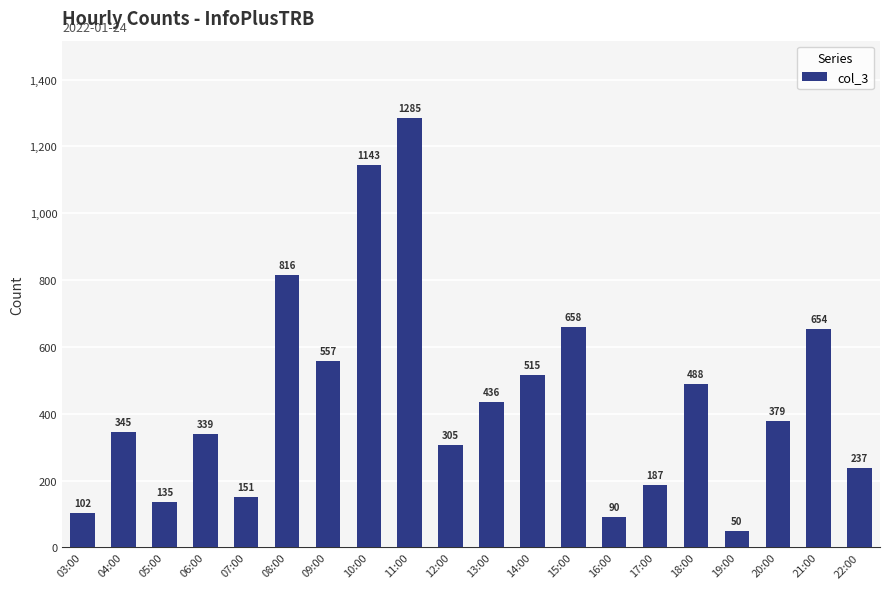

What is the average value?

444